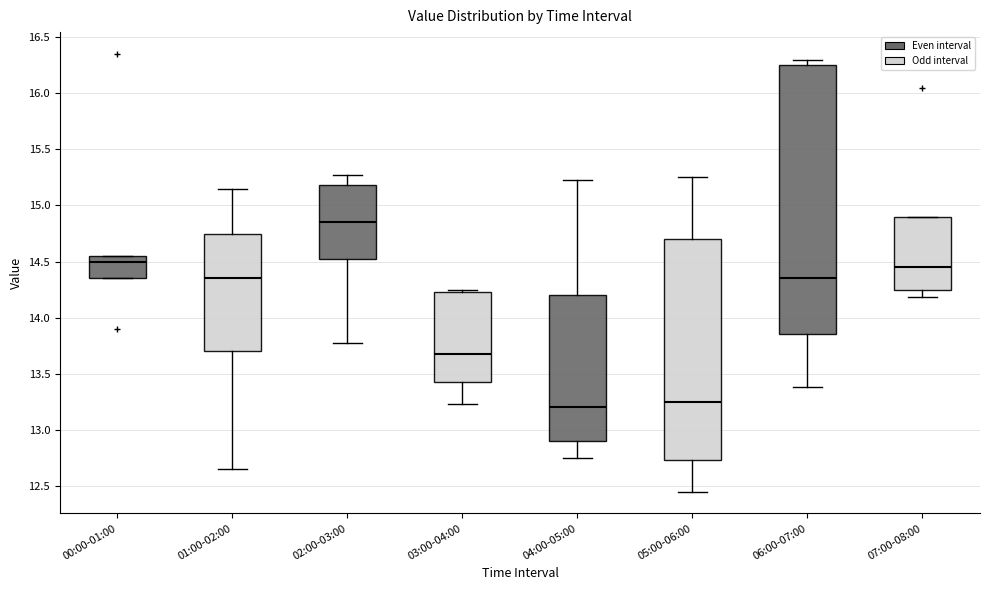

Reading left to right, read every box against the y-axis: the position of its median line, the range the box covers, and the ends of its whiskers. The values are not printed on the chart, so give them approximately, as read against the axis.

00:00-01:00: median 14.50, box 14.35 to 14.55, whiskers 14.35 to 14.55
01:00-02:00: median 14.35, box 13.70 to 14.75, whiskers 12.65 to 15.15
02:00-03:00: median 14.85, box 14.50 to 15.20, whiskers 13.75 to 15.25
03:00-04:00: median 13.70, box 13.45 to 14.25, whiskers 13.25 to 14.25 (just above the box's upper edge)
04:00-05:00: median 13.20, box 12.90 to 14.20, whiskers 12.75 to 15.25
05:00-06:00: median 13.25, box 12.75 to 14.70, whiskers 12.45 to 15.25
06:00-07:00: median 14.35, box 13.85 to 16.25, whiskers 13.40 to 16.30
07:00-08:00: median 14.45, box 14.25 to 14.90, whiskers 14.20 to 14.90